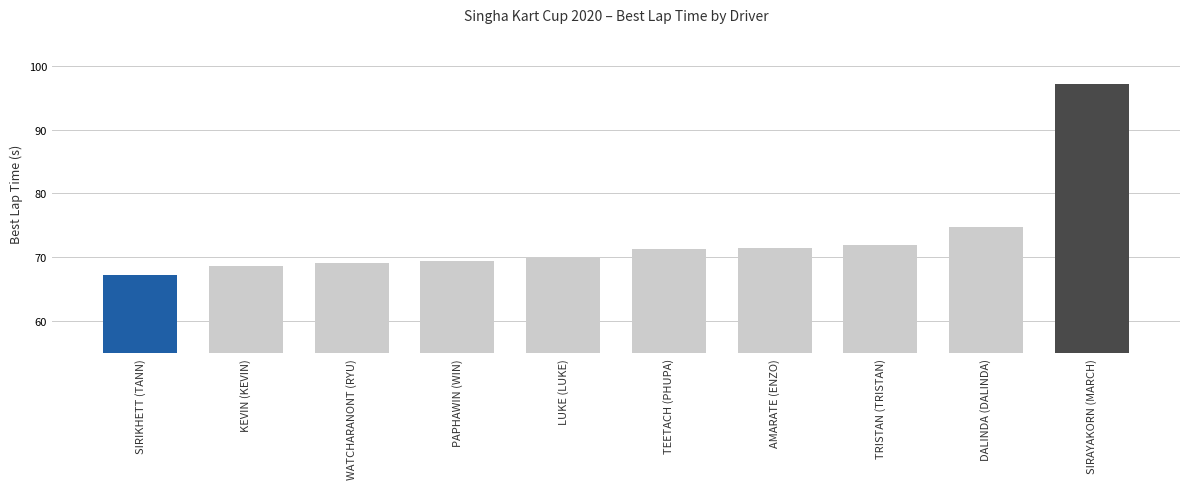

What is the sum of all values?

730.7